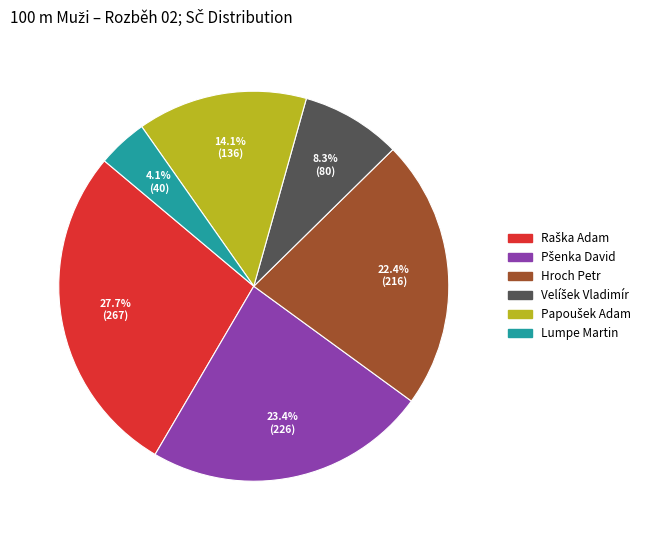

How much of the chart is everything except Hroch Petr?

77.6%